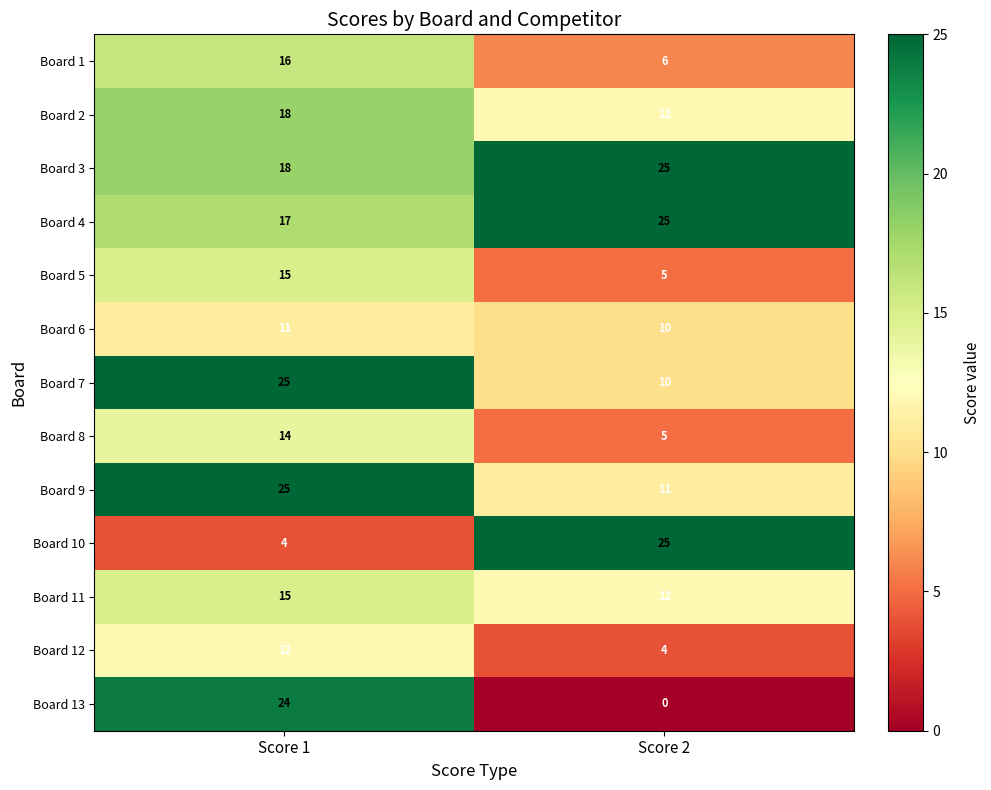

What is the spread (max minus min) of values at Score 2?

25